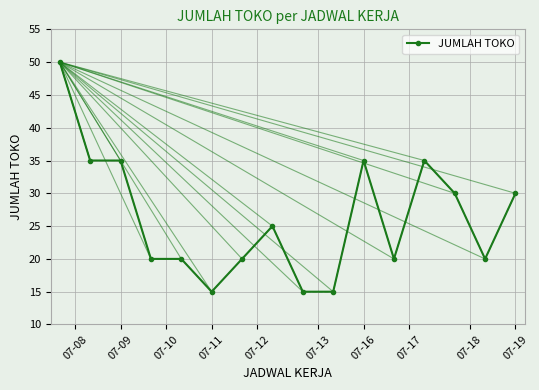

What is the sum of all values?

420